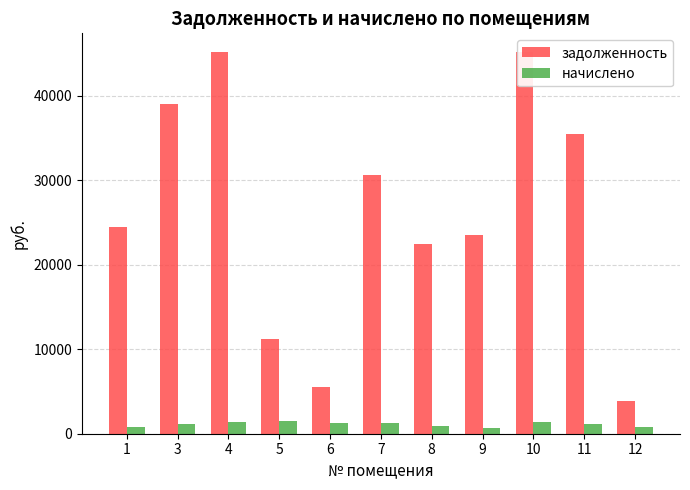

What are all the series names shown in the legend?

задолженность, начислено